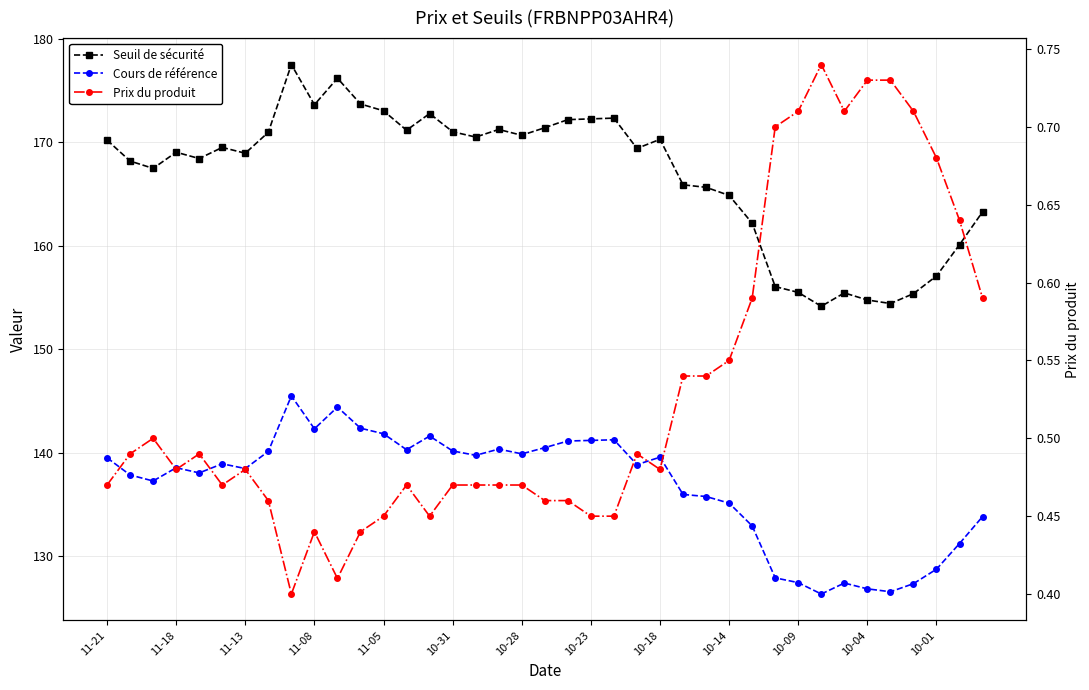

Reading right to left, extract all data points from this chart.

Seuil de sécurité: 163.3	160.1	157.1	155.4	154.4	154.7	155.4	154.1	155.5	156.0	162.2	164.8	165.6	165.9	170.3	169.4	172.3	172.2	172.2	171.4	170.7	171.2	170.5	171.0	172.8	171.1	173.0	173.7	176.2	173.6	177.5	170.9	168.9	169.5	168.4	169.0	167.5	168.2	170.2
Cours de référence: 133.8	131.2	128.7	127.3	126.6	126.8	127.4	126.3	127.4	127.9	132.9	135.1	135.8	136.0	139.6	138.8	141.2	141.2	141.1	140.5	139.9	140.3	139.7	140.2	141.6	140.3	141.8	142.4	144.4	142.3	145.5	140.1	138.5	138.9	138.0	138.5	137.3	137.8	139.5
Prix du produit: 0.6	0.6	0.7	0.7	0.7	0.7	0.7	0.7	0.7	0.7	0.6	0.6	0.5	0.5	0.5	0.5	0.5	0.5	0.5	0.5	0.5	0.5	0.5	0.5	0.5	0.5	0.5	0.4	0.4	0.4	0.4	0.5	0.5	0.5	0.5	0.5	0.5	0.5	0.5